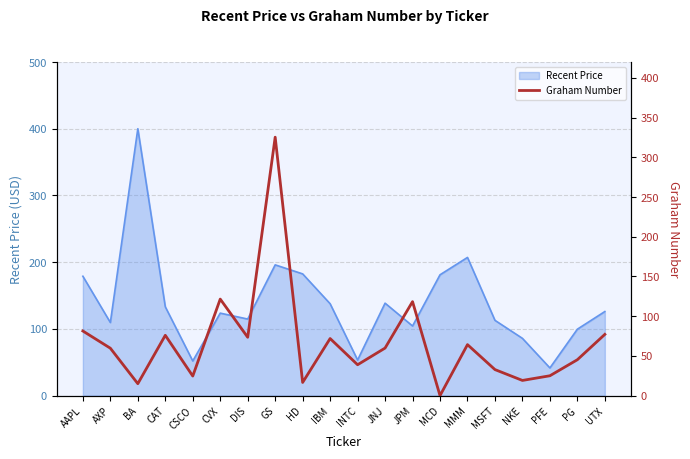

What is the average value?

67.3